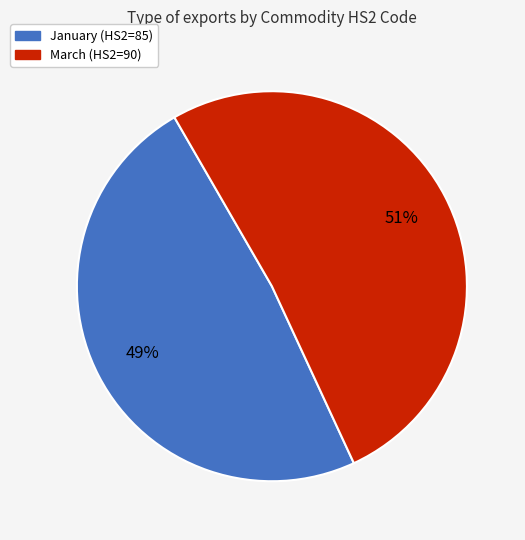

Which slice is the largest?

March